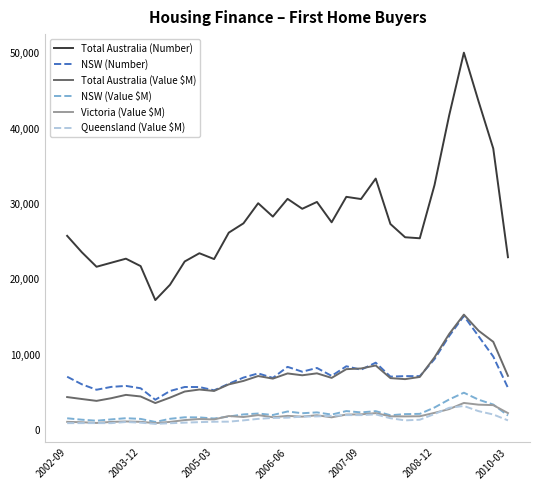

True or false: Total Australia (Value $M) and Total Australia (Number) intersect in this chart.

False